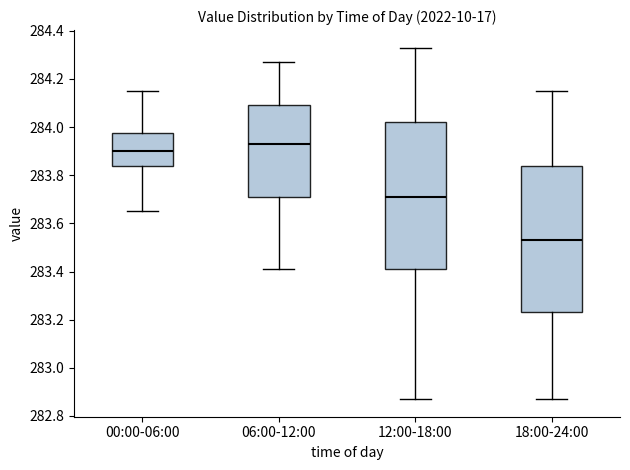

Reading left to right, read every box against the y-axis: the position of its median line, the range the box covers, and the ends of its whiskers. The values are not printed on the chart, so give them approximately, as read against the axis.

00:00-06:00: median 283.90, box 283.84 to 283.98, whiskers 283.66 to 284.16
06:00-12:00: median 283.94, box 283.72 to 284.10, whiskers 283.42 to 284.28
12:00-18:00: median 283.72, box 283.42 to 284.02, whiskers 282.88 to 284.34
18:00-24:00: median 283.54, box 283.24 to 283.84, whiskers 282.88 to 284.16